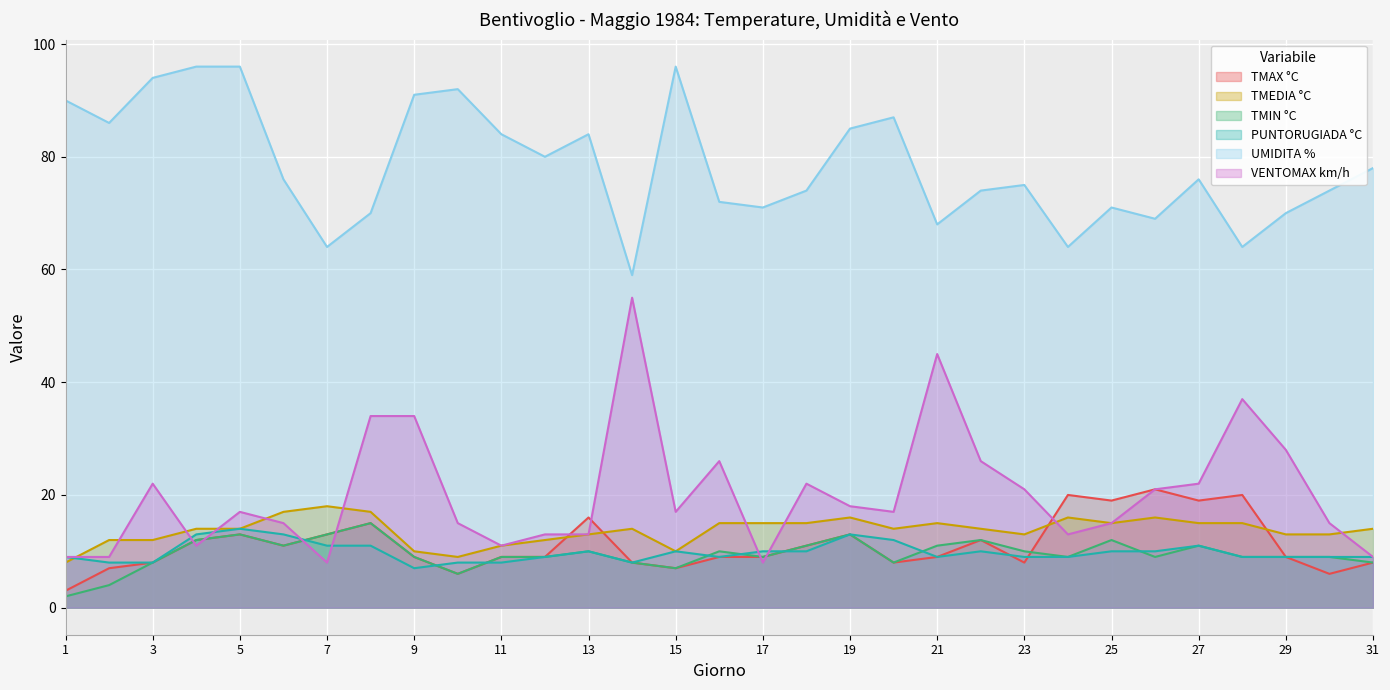

How many series are shown in this chart?

6